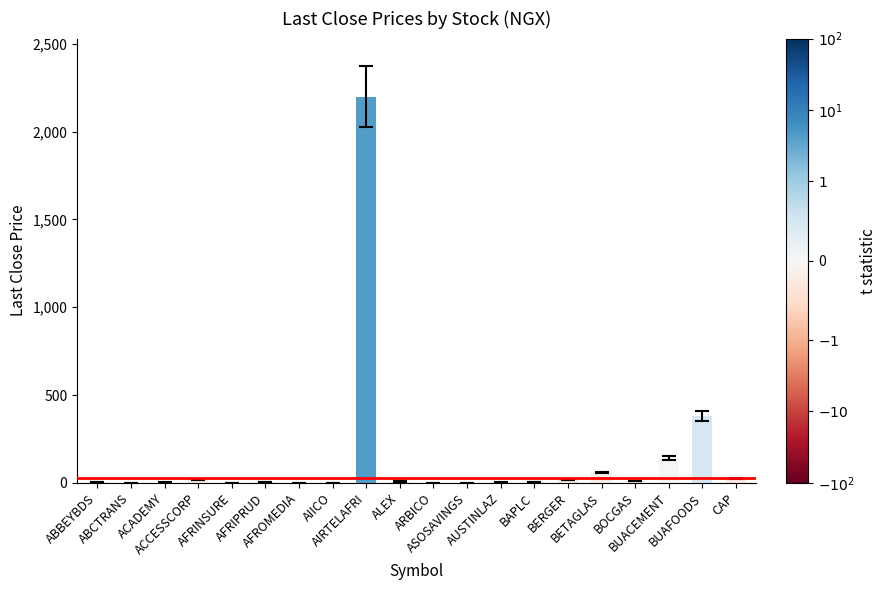

What is the greatest value displayed?

2200.0